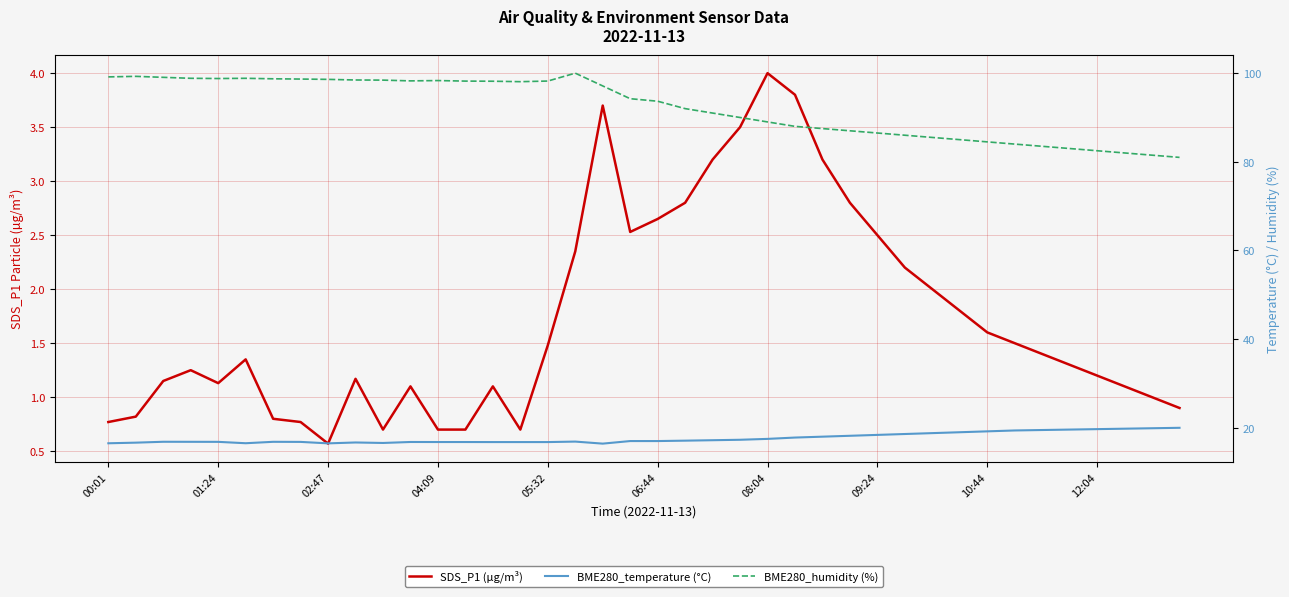

In SDS_P1 (µg/m³), how many points are higher than both neighbors (excluding endpoints)?

7